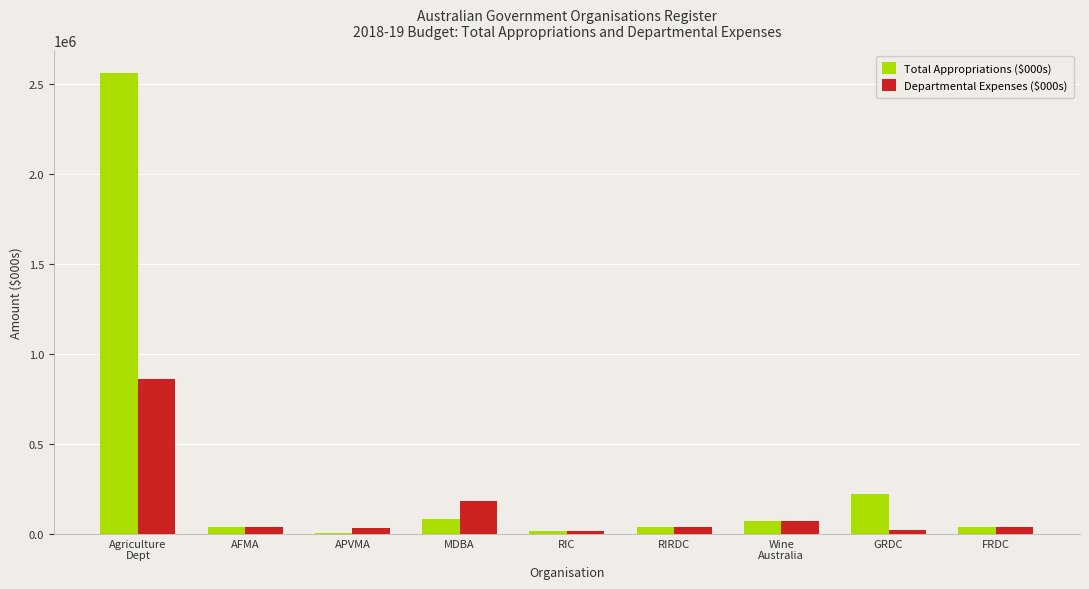

What are all the series names shown in the legend?

Total Appropriations ($000s), Departmental Expenses ($000s)